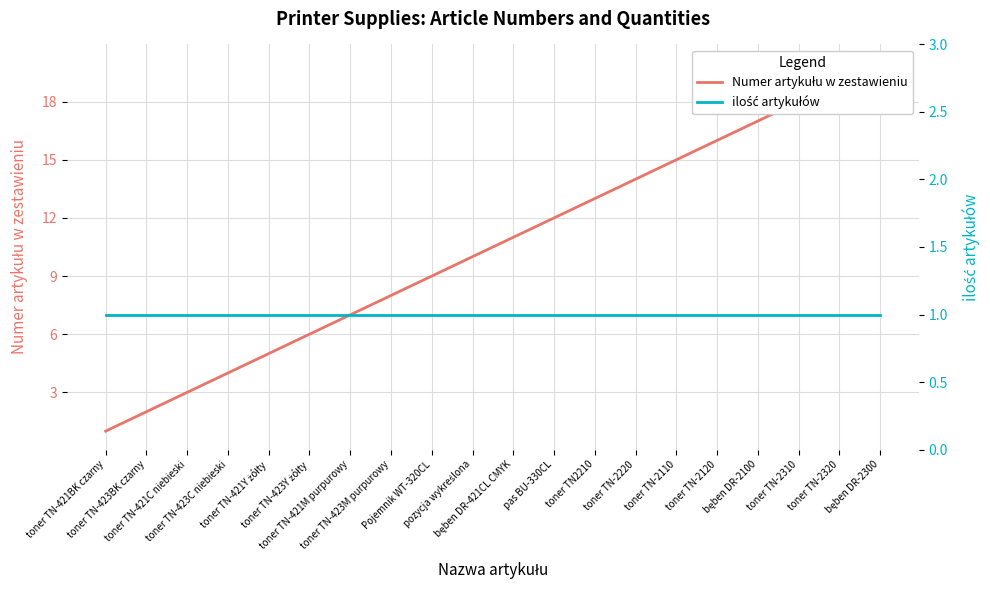

Between bęben DR-2100 and toner TN-2310, which series saw the biggest shift?

Numer artykułu w zestawieniu